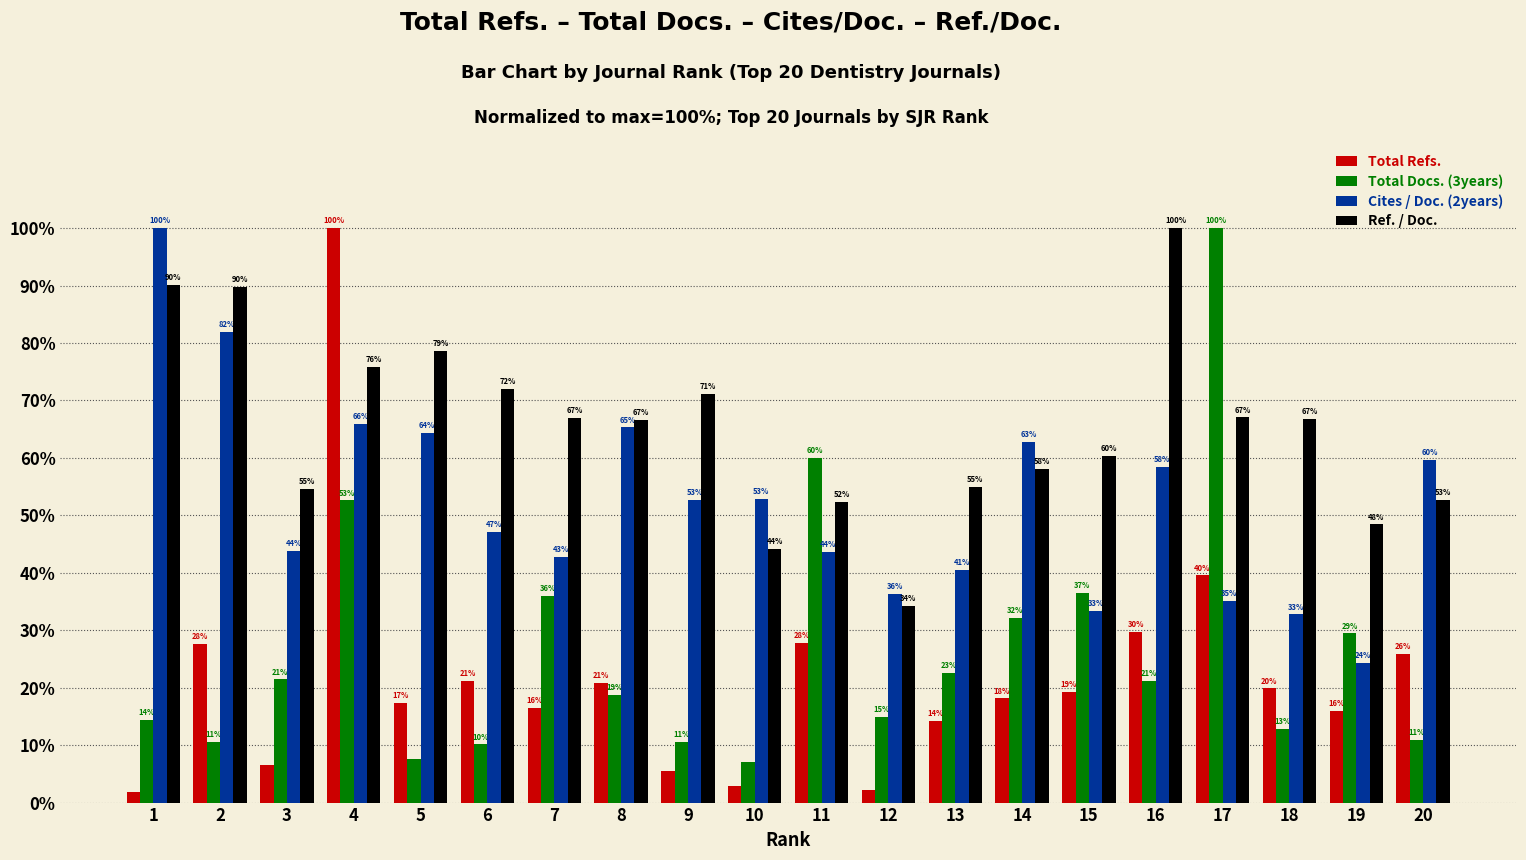

What is the greatest value displayed?

100.0